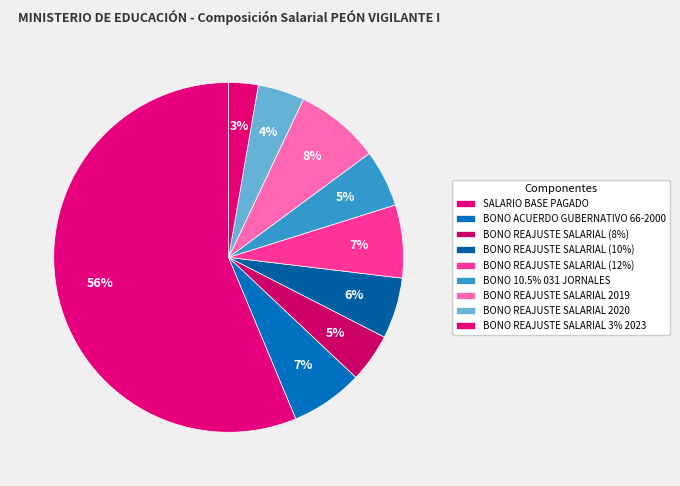

How many slices are in this pie chart?

9